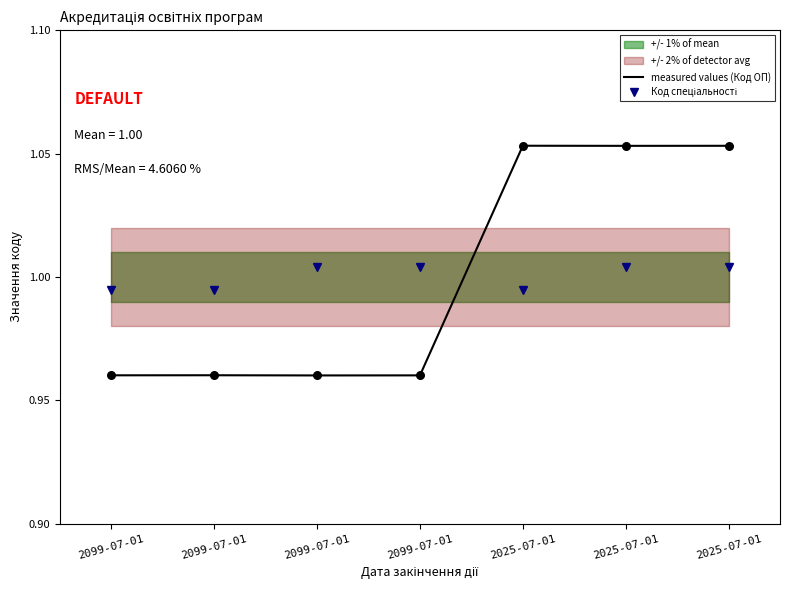

Is the value of Код спеціальності at 2099-07-01 greater than the value of measured values (Код ОП) at 2099-07-01?

Yes